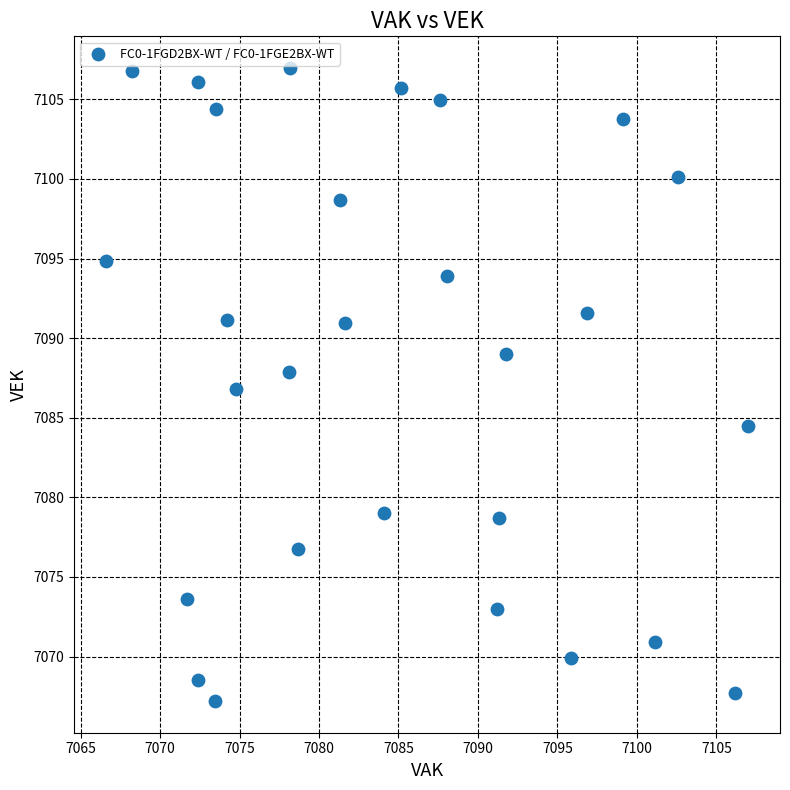

What is the range of X values (max minus min)?

40.4